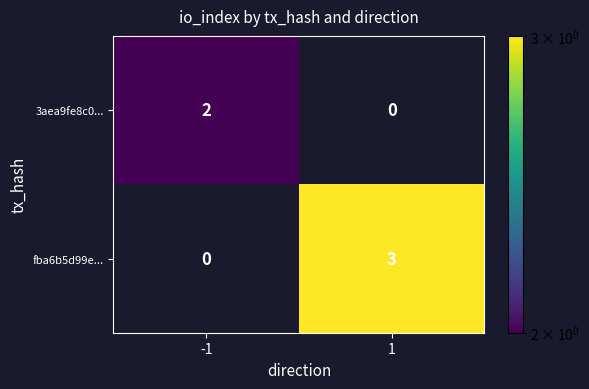

Is it true that 3aea9fe8c0... equals 2 at -1?

True